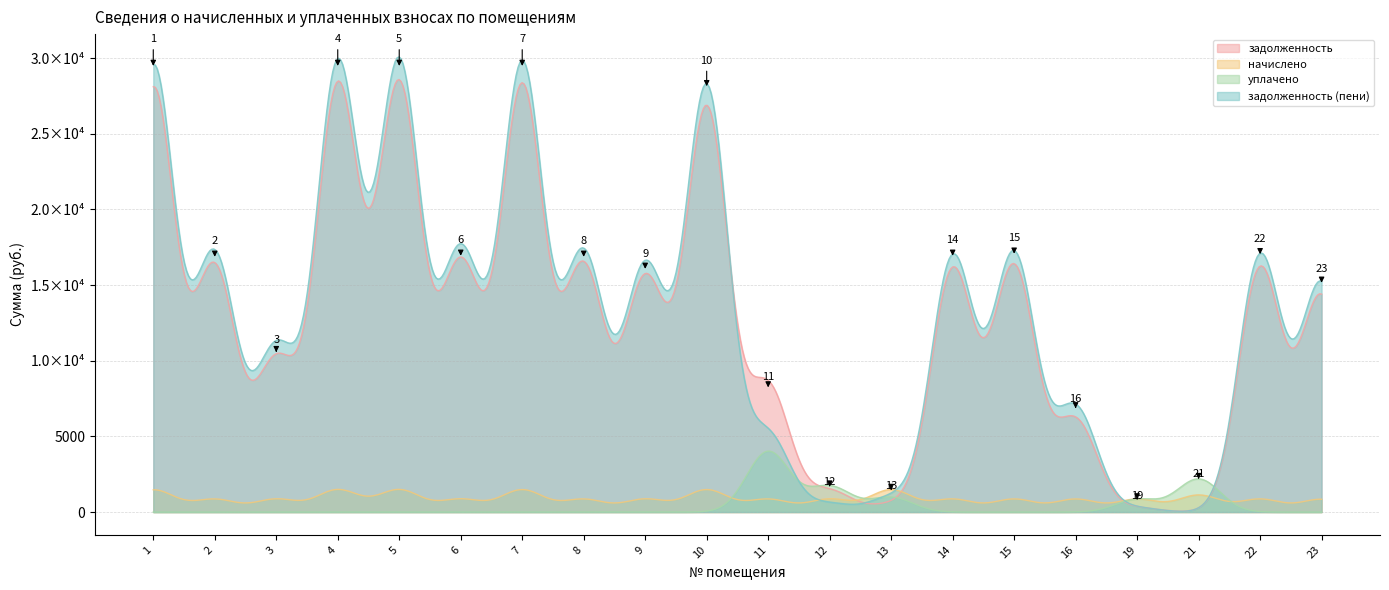

What is the average value of the начислено series?

1035.7